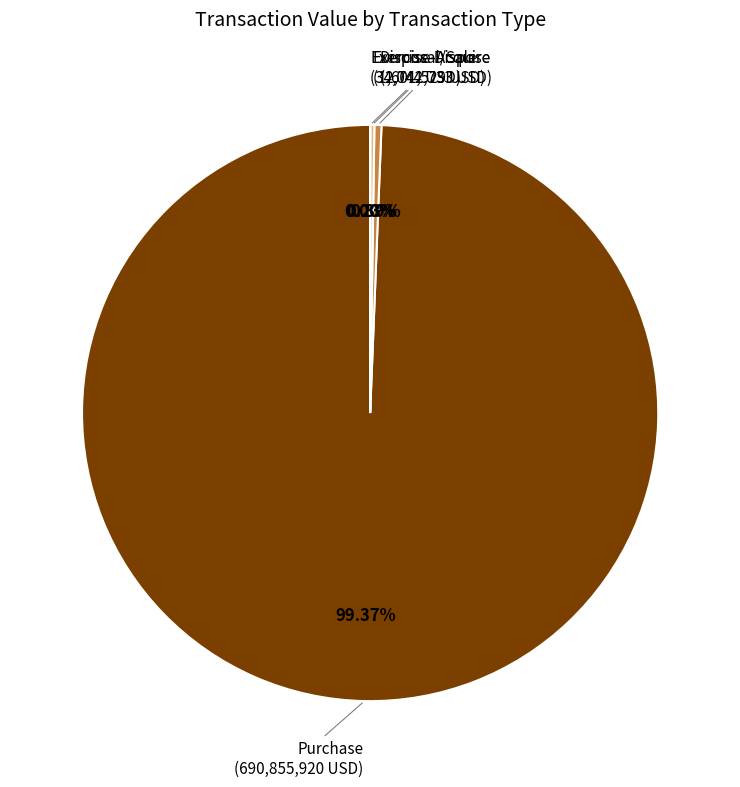

Is there a majority slice in this chart?

Yes